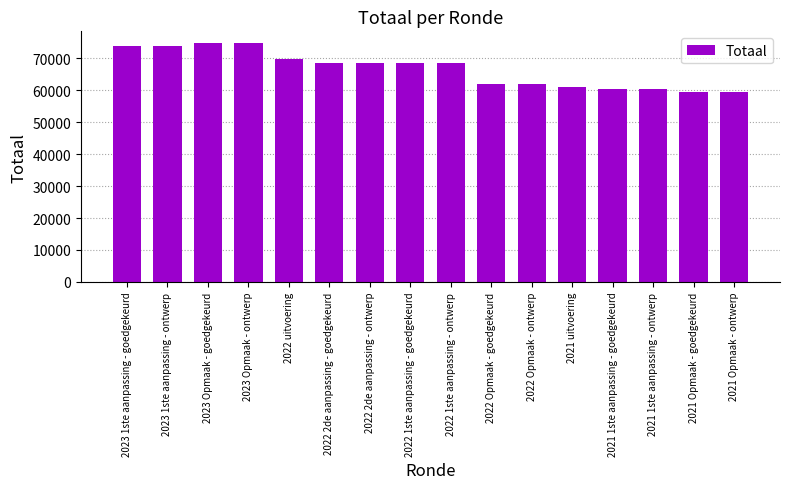

What is the minimum value shown in the chart?

59388